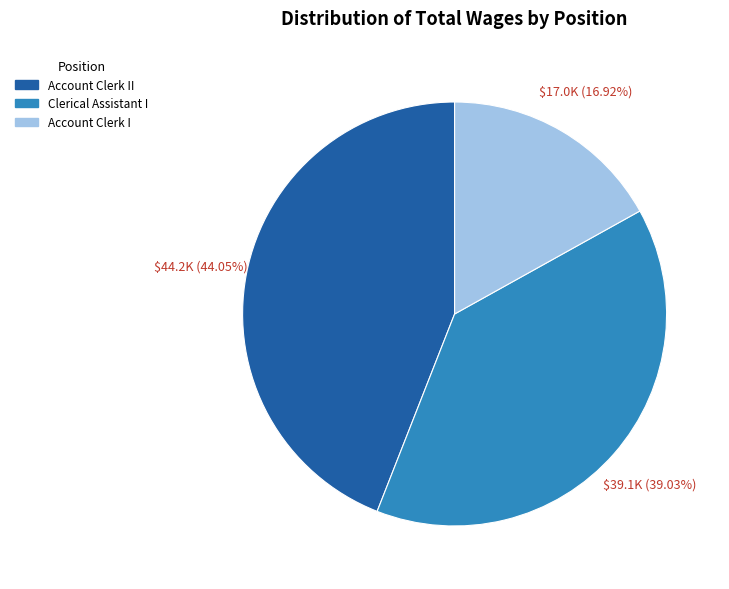

To the nearest percent, what percentage of the pie is Account Clerk II?

44%